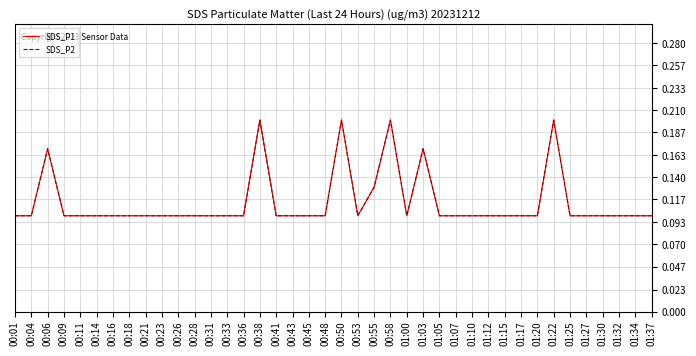

What is the label of the 23rd point from the right?

00:43